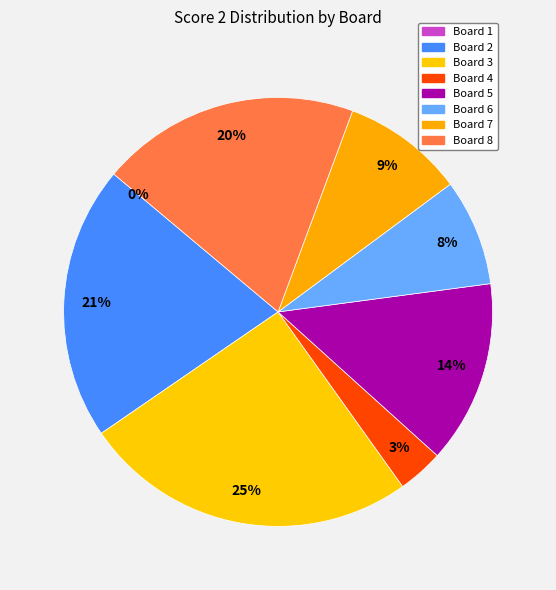

Count the number of slices in the pie.

8